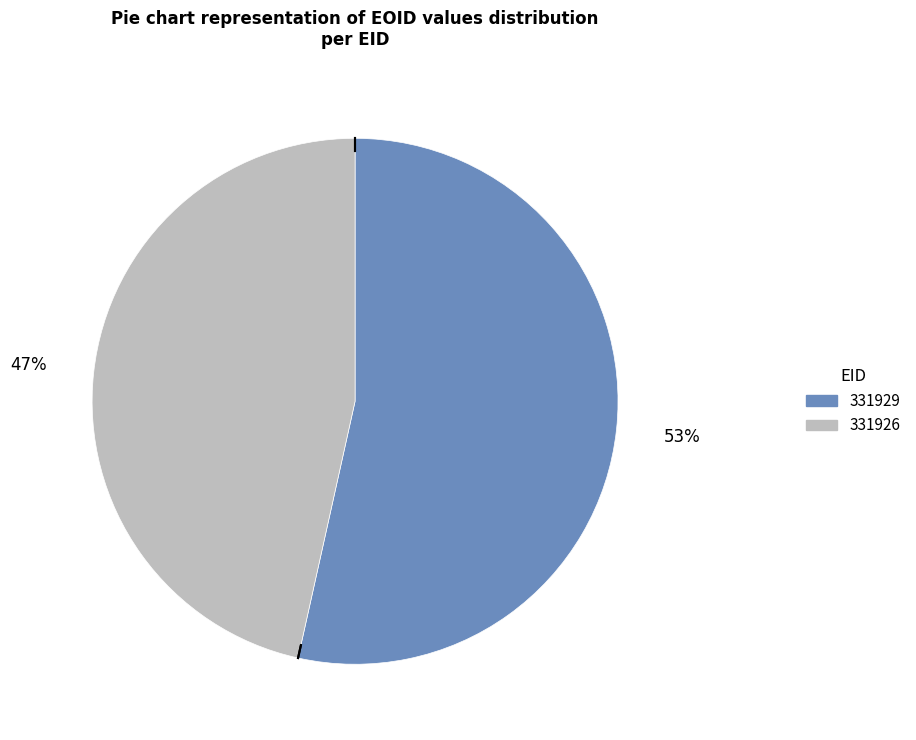

Is 331929 the majority of the pie?

Yes